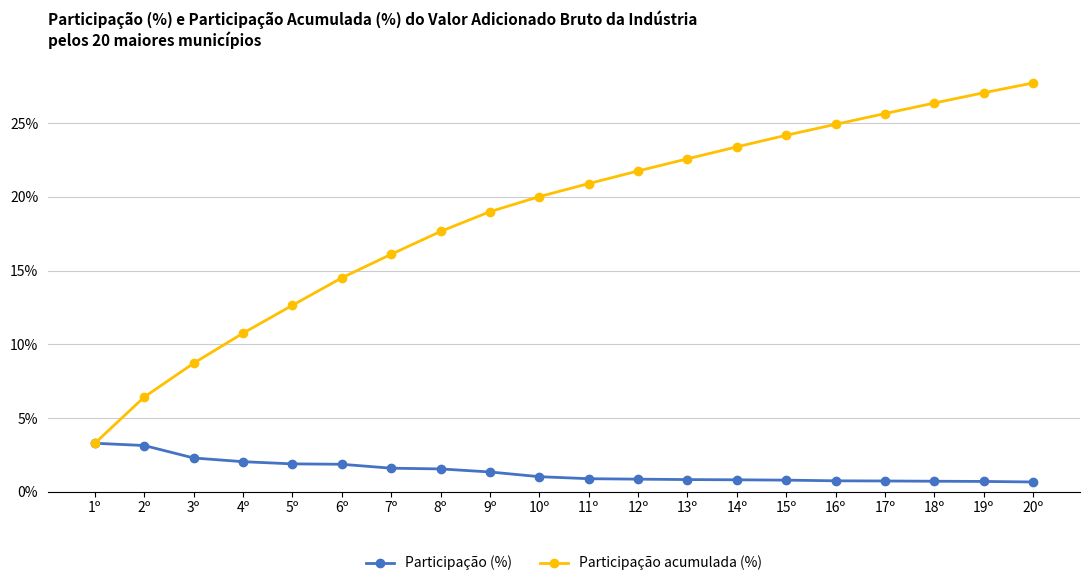

What value does the Participação acumulada (%) series have at 4º?

10.8